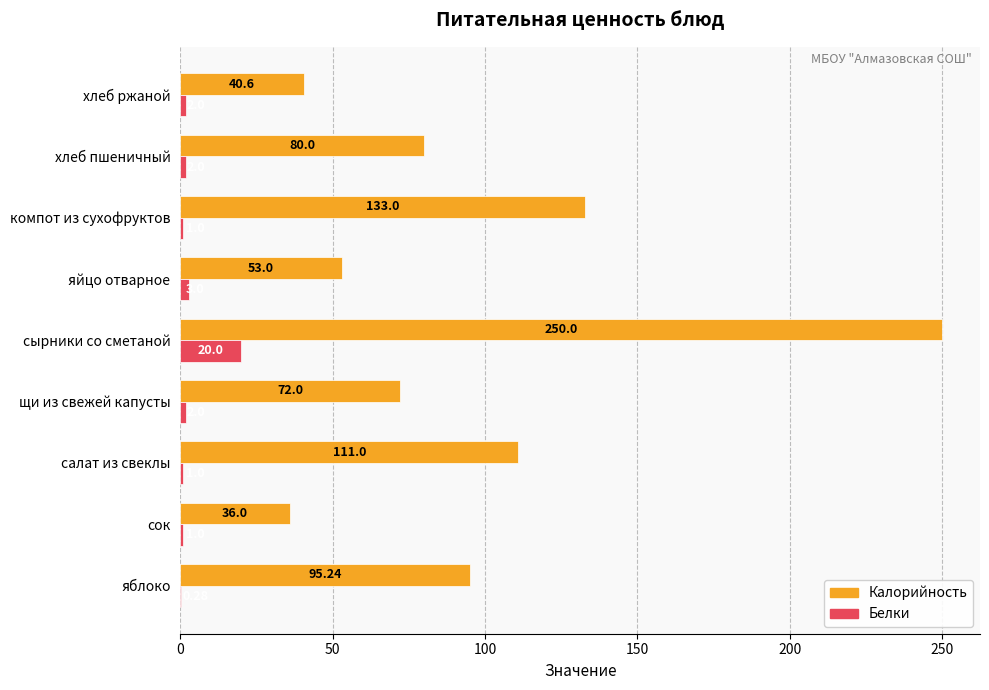

Which series has the largest total across all categories?

Калорийность